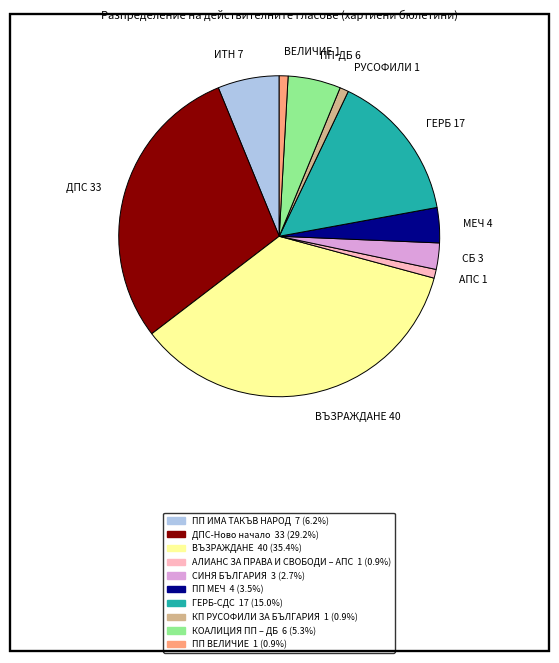

How many slices are in this pie chart?

10